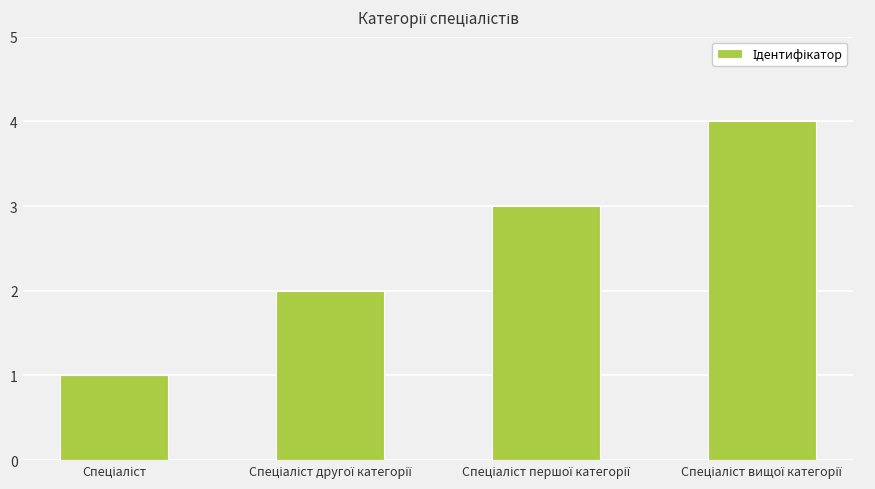

What is the sum of all values?

10